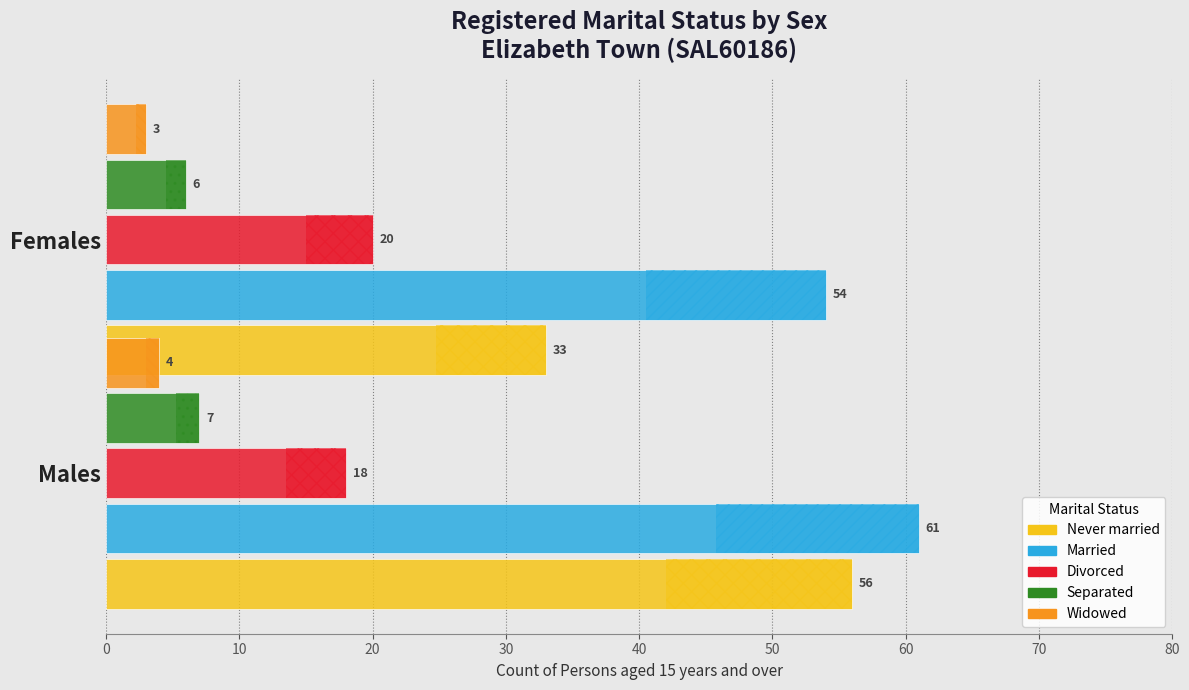

What is the sum of all Divorced values?

38